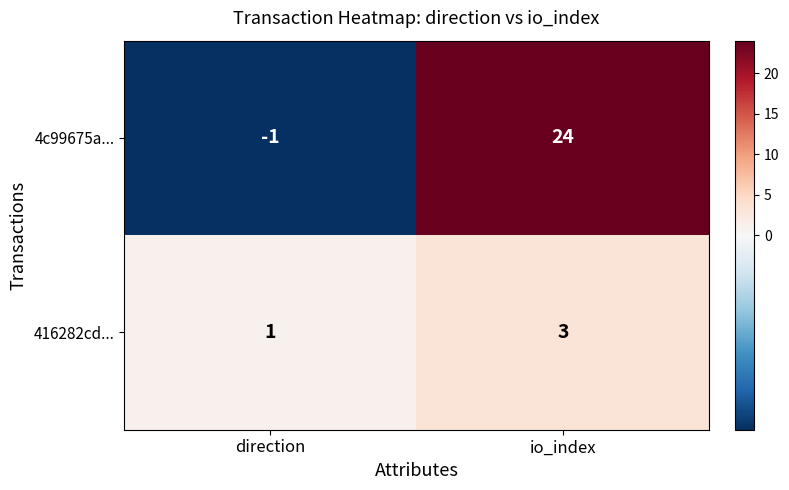

Reading left to right, extract all data points from this chart.

4c99675a...: -1	24
416282cd...: 1	3